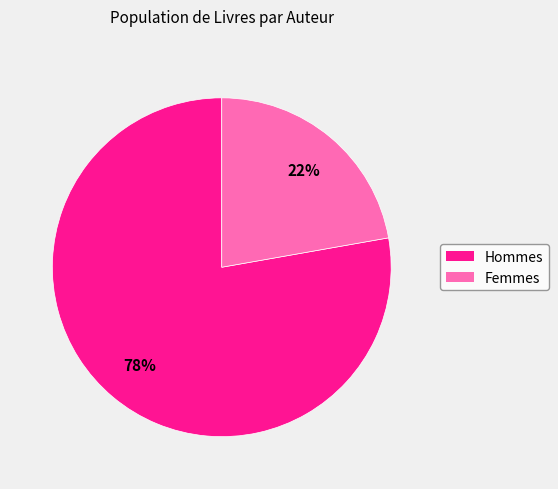

Is the sum of Femmes and Hommes greater than half?

Yes